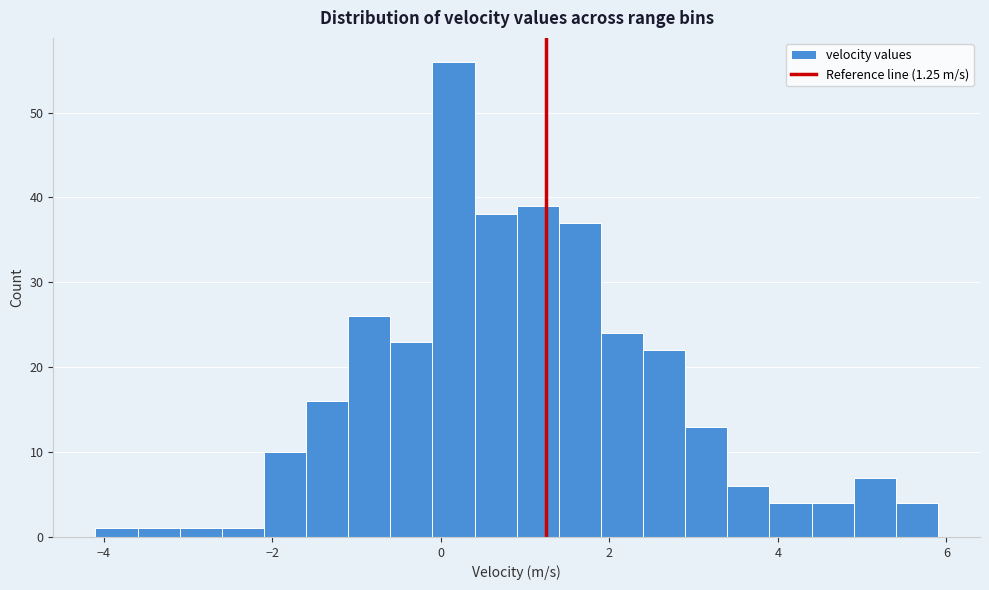

Around what value on the x-axis is the tallest bar? Give the approximate position of its centre, as read against the axis.

0.2